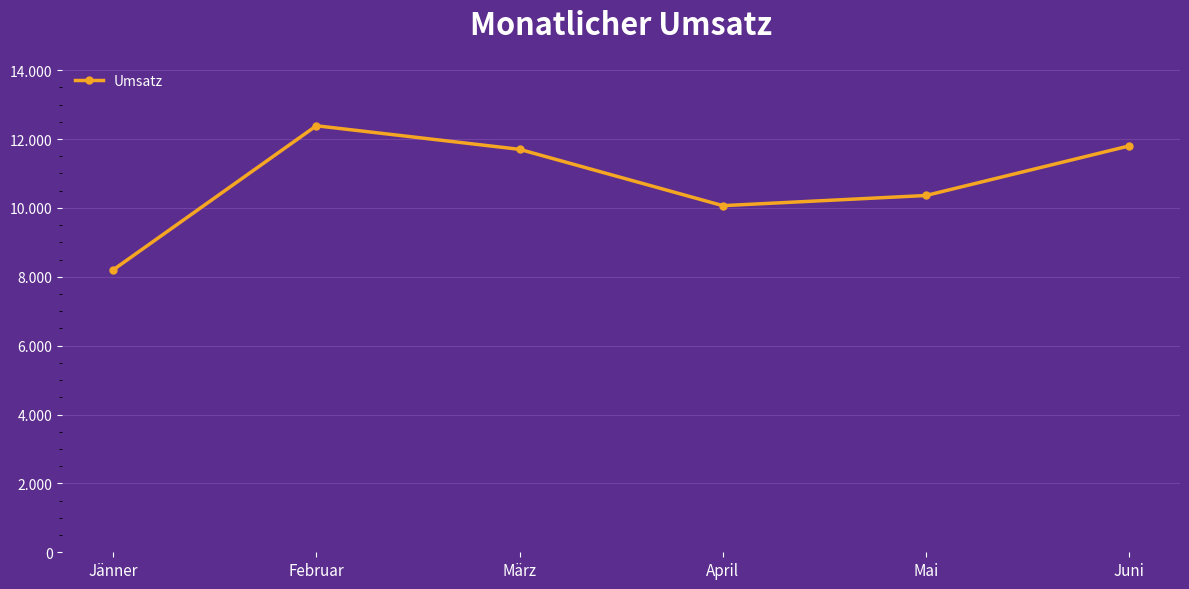

At which label does the data first exceed 11700?

Februar